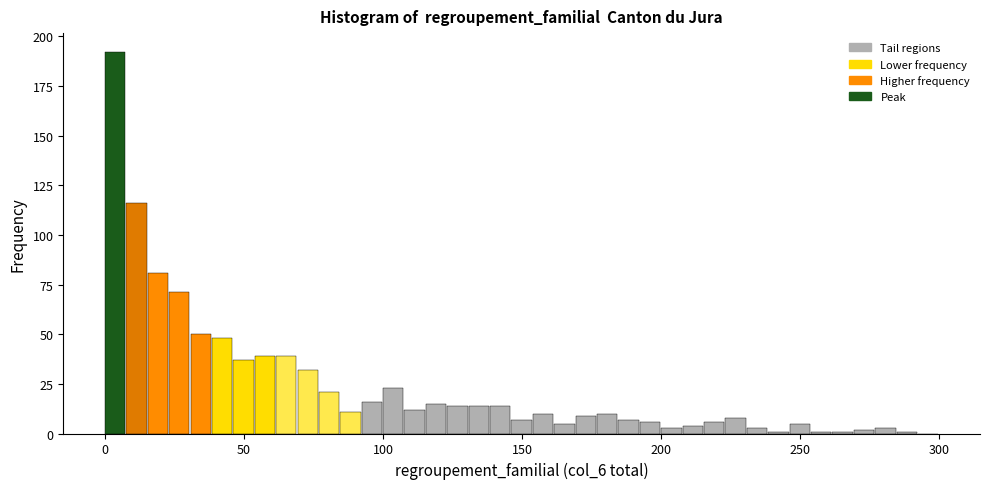

Around what value on the x-axis is the tallest bar? Give the approximate position of its centre, as read against the axis.

5